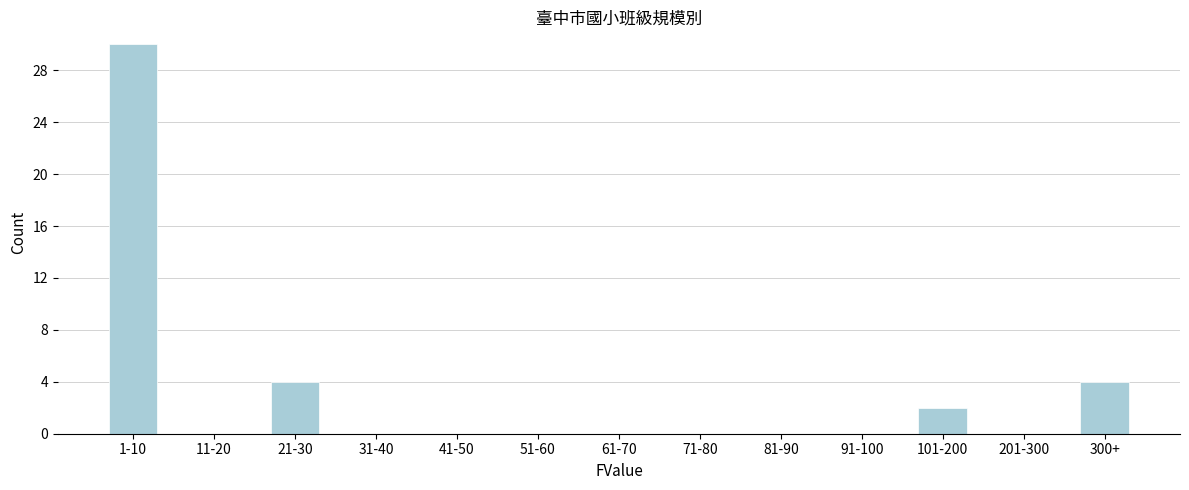

Reading right to left, transcribe all the data shown in this chart.

300+=4	201-300=0	101-200=2	91-100=0	81-90=0	71-80=0	61-70=0	51-60=0	41-50=0	31-40=0	21-30=4	11-20=0	1-10=30